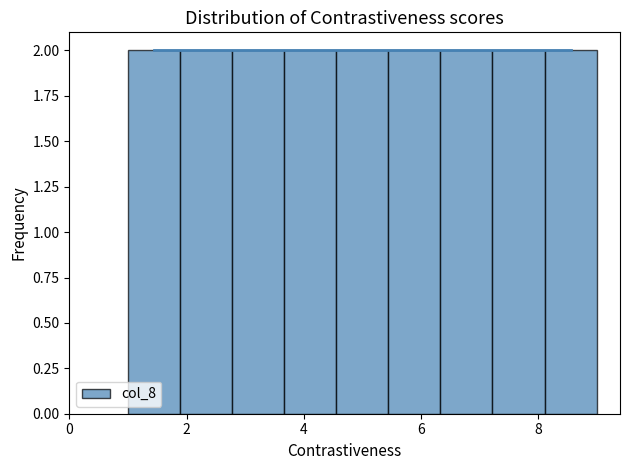

How tall is the bar that spans 2.8 to 3.6 on the x-axis? Neither the bar edges nor the heights are printed on the chart, so give them approximately, as read against the axes.

2